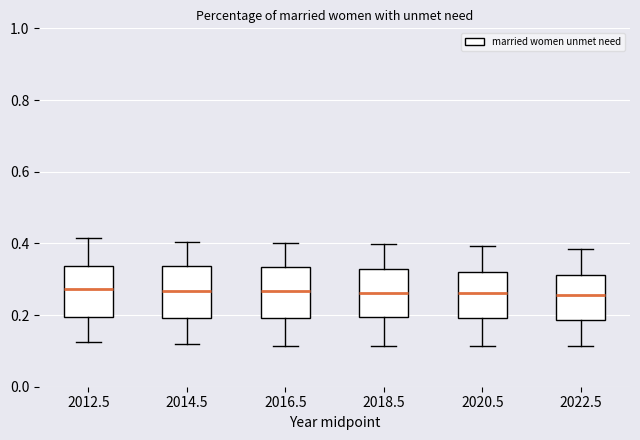

Where is the lower edge of the box at x = 2014.5 on the y-axis? The values are not printed on the chart, so give them approximately, as read against the axis.

0.20